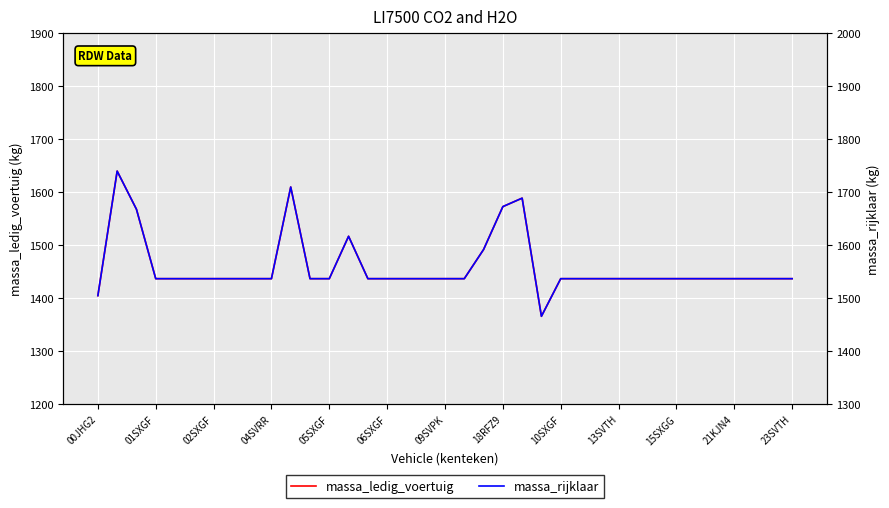

How many lines are shown in the chart?

2